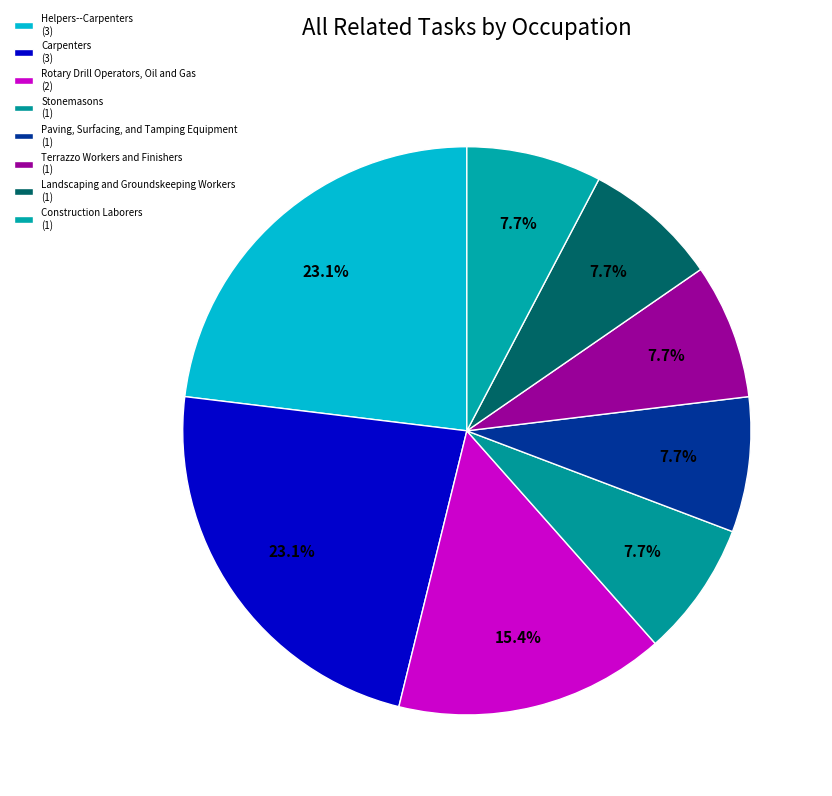

What percentage do Construction Laborers and Terrazzo Workers and Finishers together represent?

15.4%